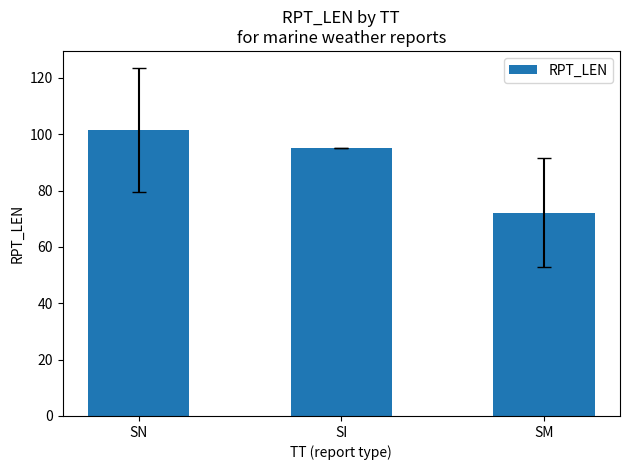

Are the bars grouped side by side (vs. stacked)?

No